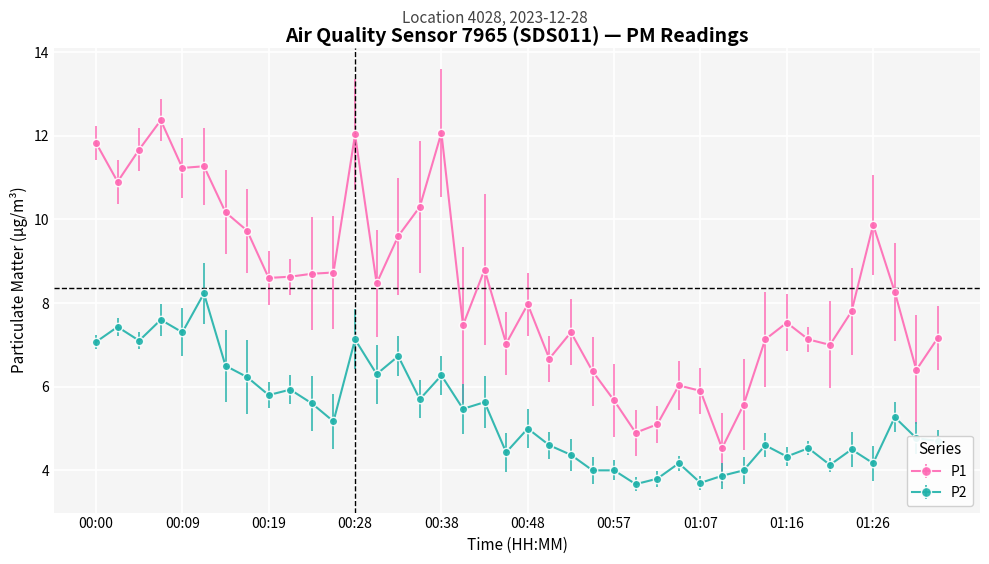

Which series has the largest range (max minus min)?

P1